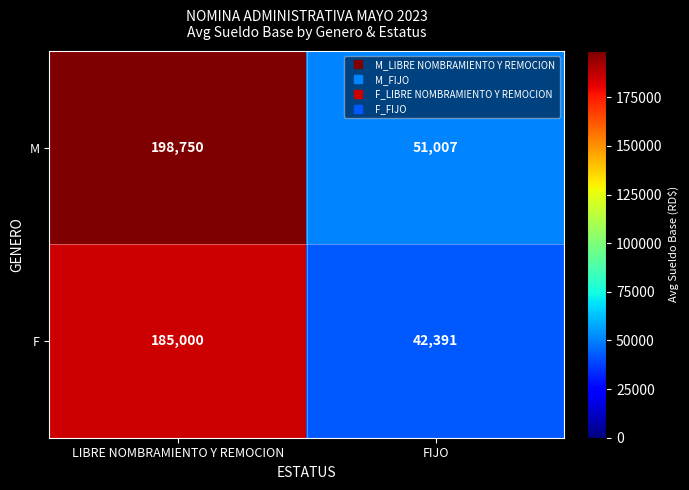

Is it true that M equals 198750 at LIBRE NOMBRAMIENTO Y REMOCION?

True